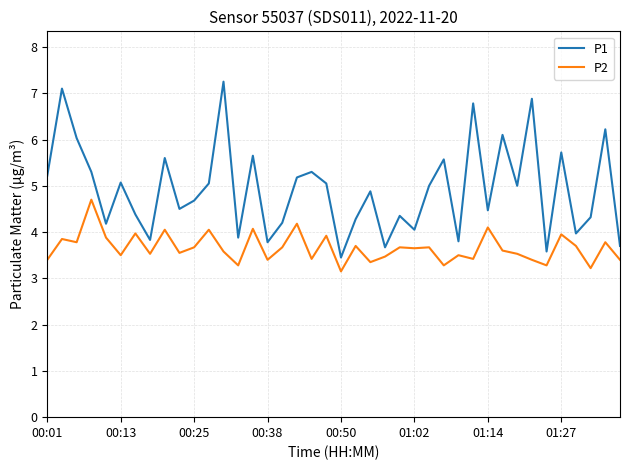

Rank the series by their average value, from highest to lowest.

P1, P2